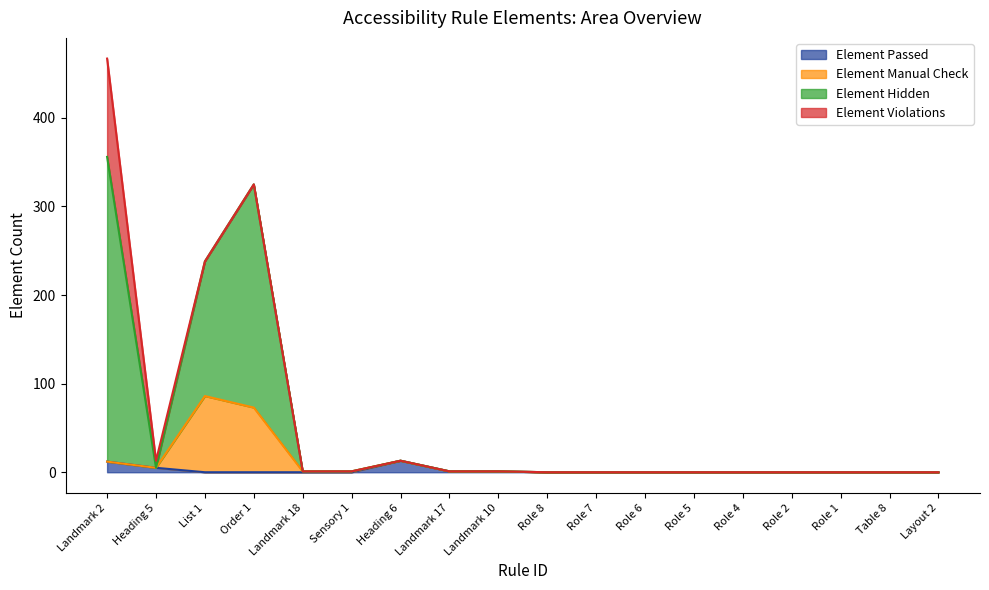

At which category is the sum across all series the highest?

Landmark 2